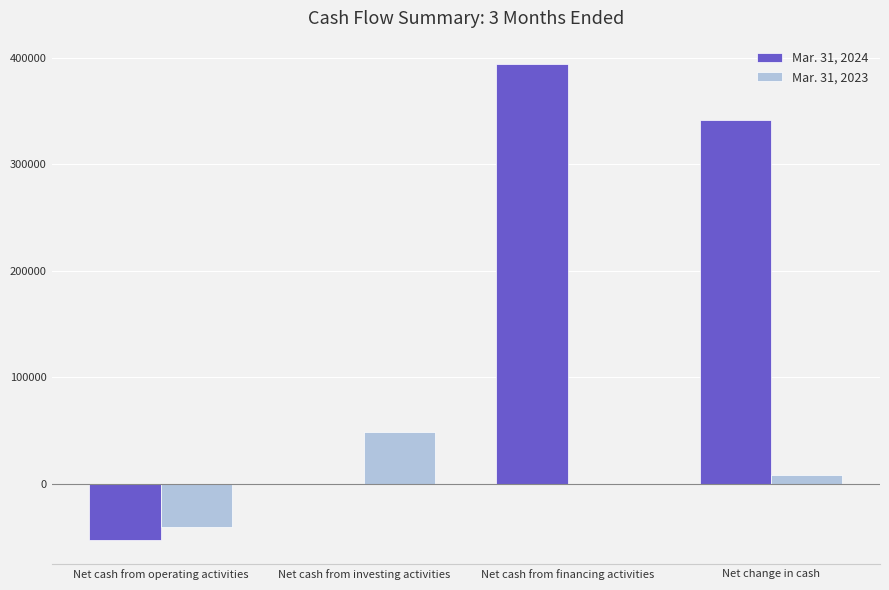

Which label corresponds to the largest value in the chart?

Net cash from financing activities